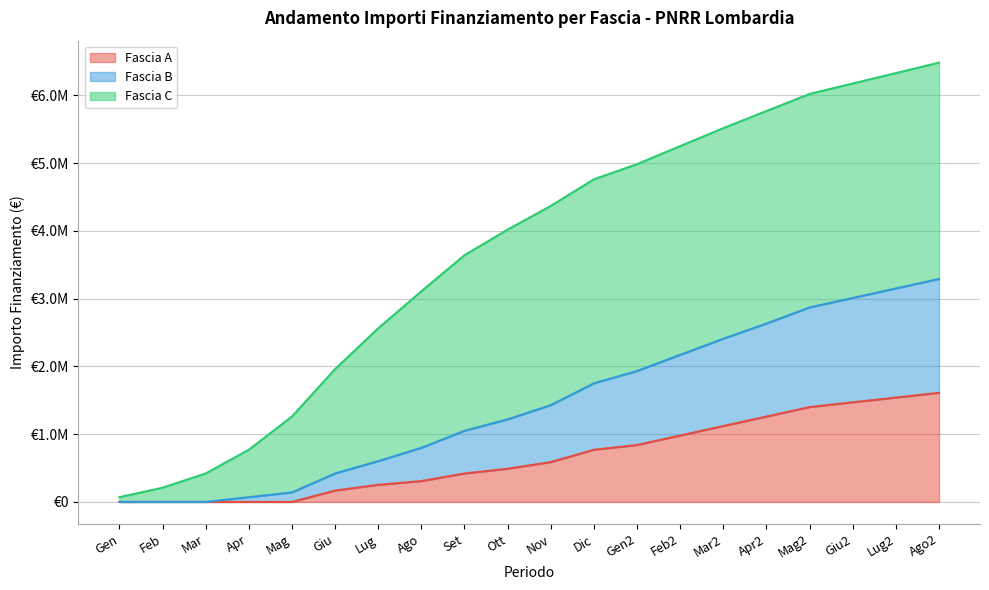

Reading left to right, what are all the values shown in this chart?

Fascia A (line): Gen=0	Feb=0	Mar=0	Apr=0	Mag=0	Giu=168000	Lug=252000	Ago=308000	Set=420000	Ott=490000	Nov=588000	Dic=770000	Gen2=840000	Feb2=980000	Mar2=1120000	Apr2=1260000	Mag2=1400000	Giu2=1470000	Lug2=1540000	Ago2=1610000
Fascia B (line): Gen=0	Feb=0	Mar=0	Apr=70000	Mag=140000	Giu=420000	Lug=602000	Ago=798000	Set=1050000	Ott=1218000	Nov=1428000	Dic=1750000	Gen2=1932000	Feb2=2170000	Mar2=2408000	Apr2=2632000	Mag2=2870000	Giu2=3010000	Lug2=3150000	Ago2=3290000
Fascia C (line): Gen=70000	Feb=210000	Mar=420000	Apr=770000	Mag=1260000	Giu=1960000	Lug=2562000	Ago=3108000	Set=3640000	Ott=4018000	Nov=4368000	Dic=4760000	Gen2=4984000	Feb2=5250000	Mar2=5516000	Apr2=5768000	Mag2=6020000	Giu2=6174000	Lug2=6328000	Ago2=6482000